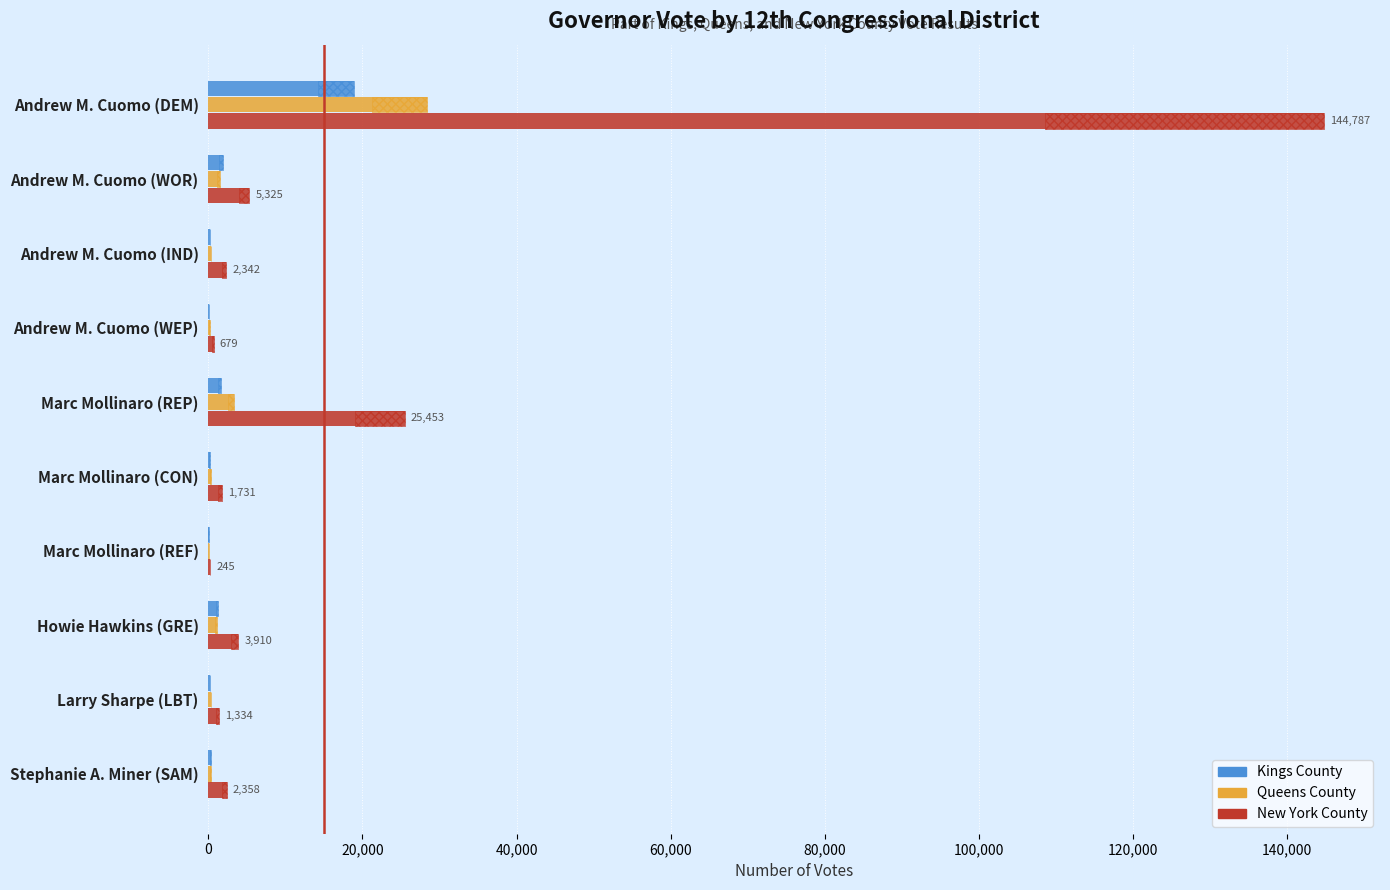

Which series has the widest spread of values?

New York County